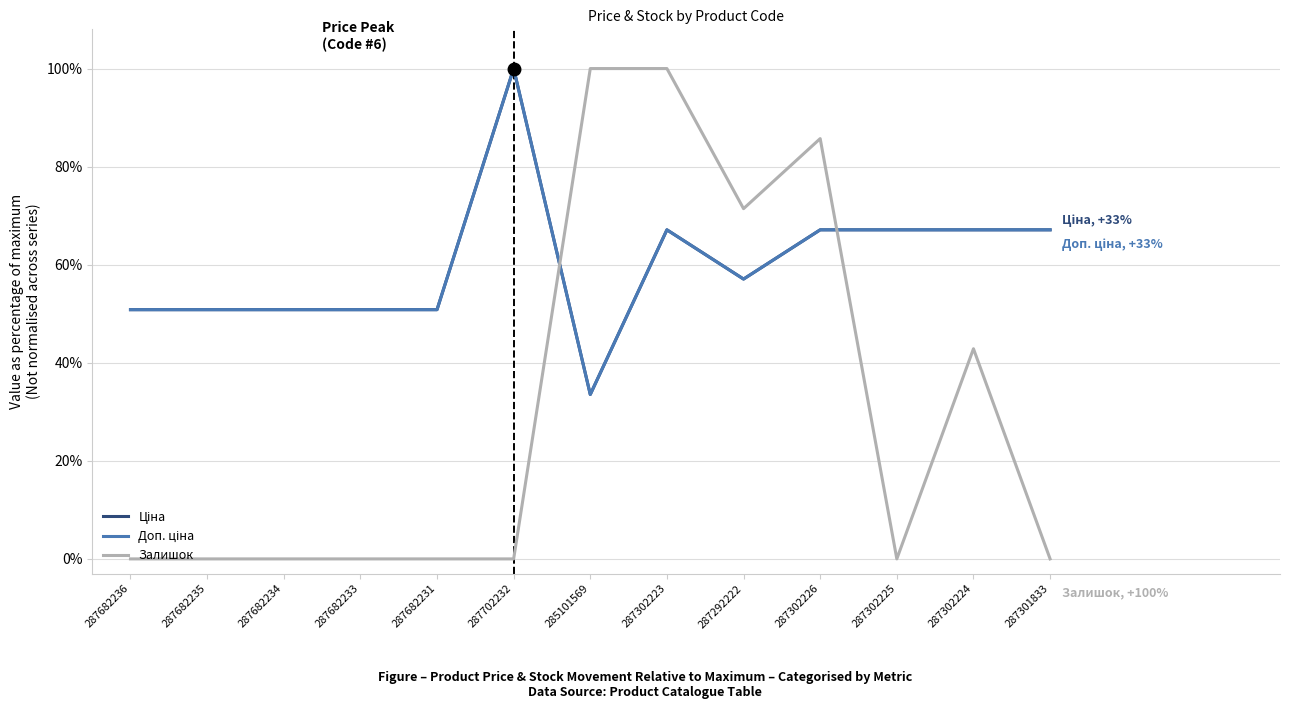

Is this an area chart (filled region under the line)?

No